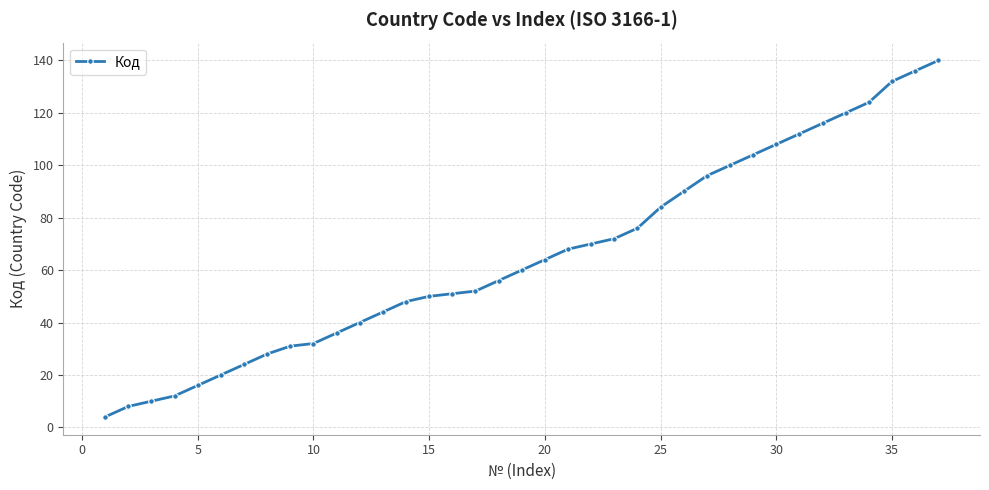

What is the smallest value displayed?

4